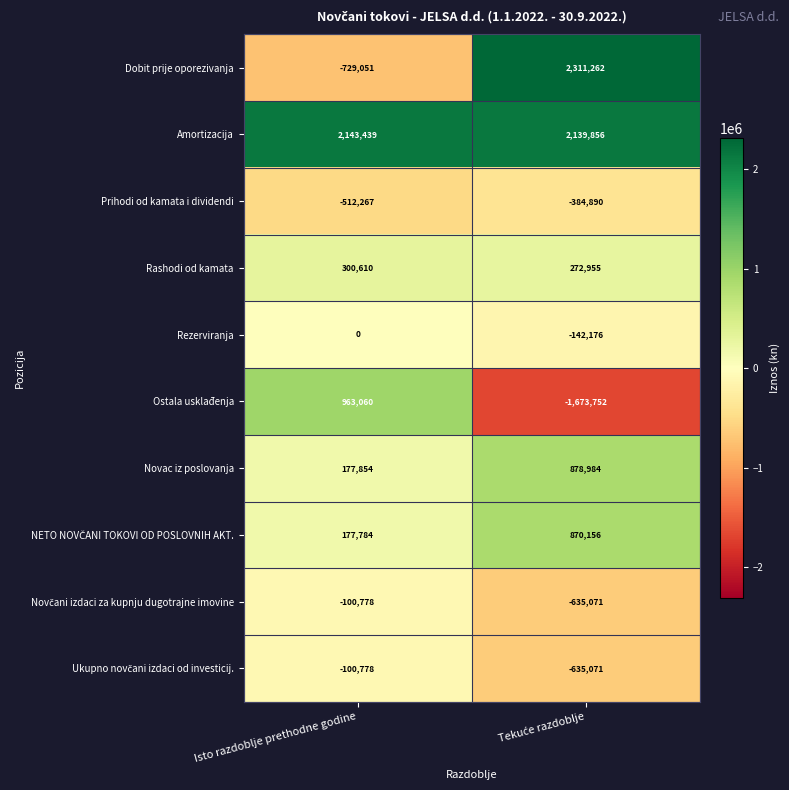

Is it true that Rashodi od kamata equals 473571 at Isto razdoblje prethodne godine?

False